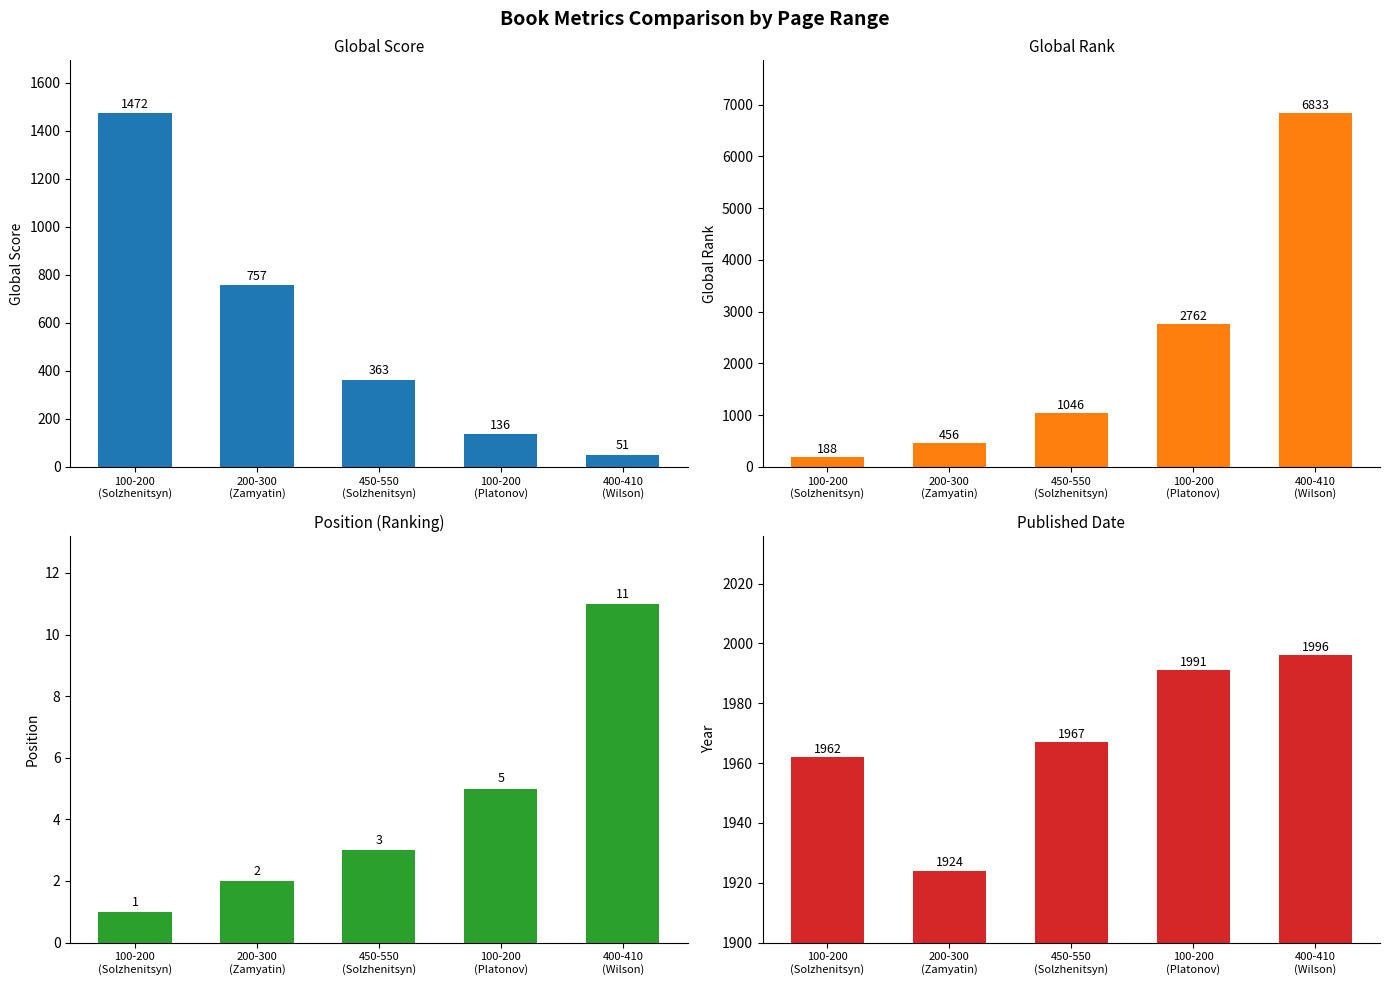

What is the spread (max minus min) of values at 100-200
(Platonov)?

2757